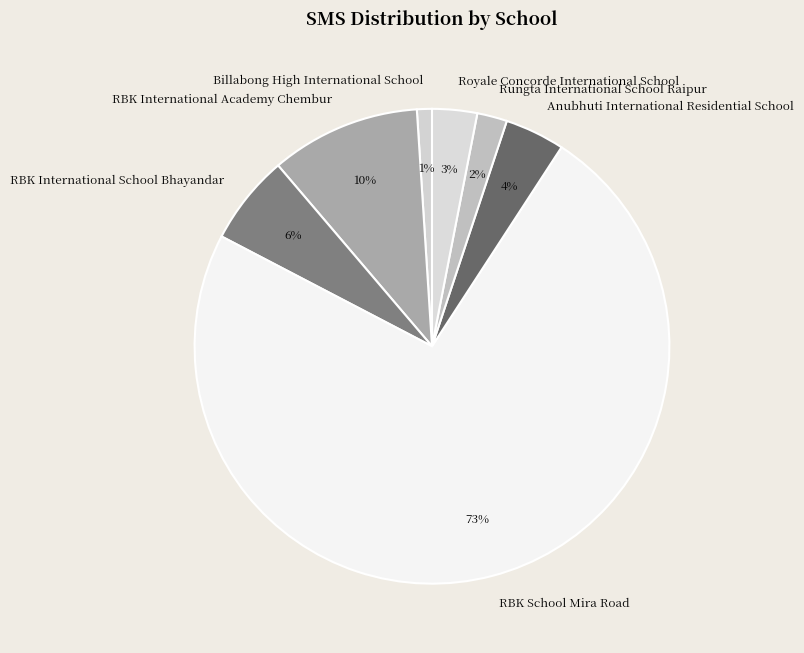

Which category accounts for the majority?

RBK School Mira Road